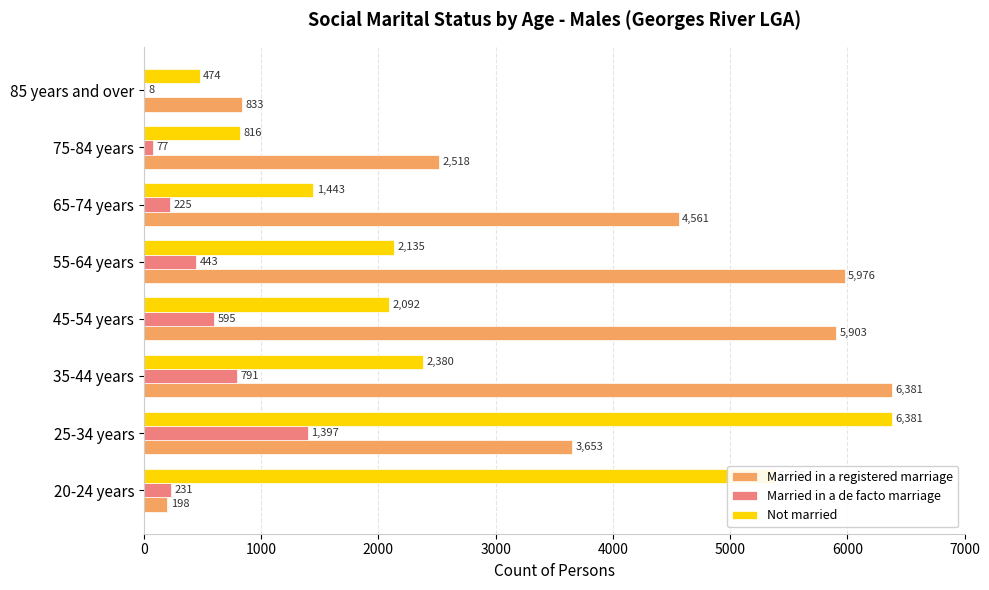

What is the sum of all Married in a registered marriage values?

30023